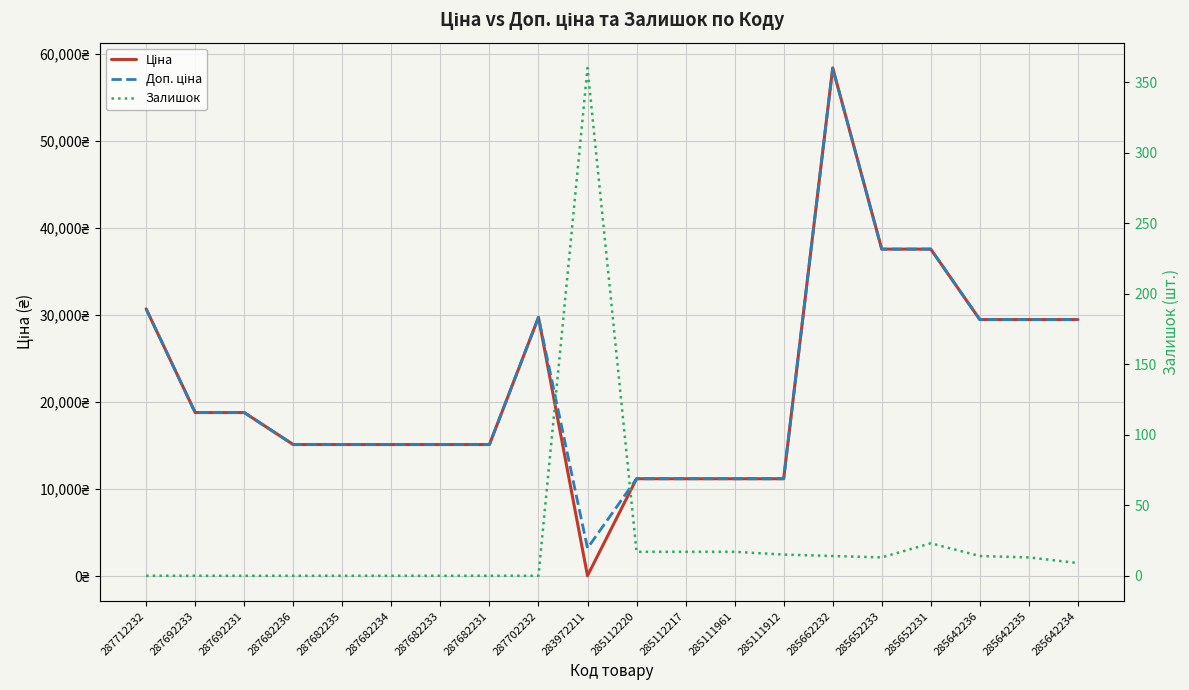

What are all the series names shown in the legend?

Ціна, Доп. ціна, Залишок